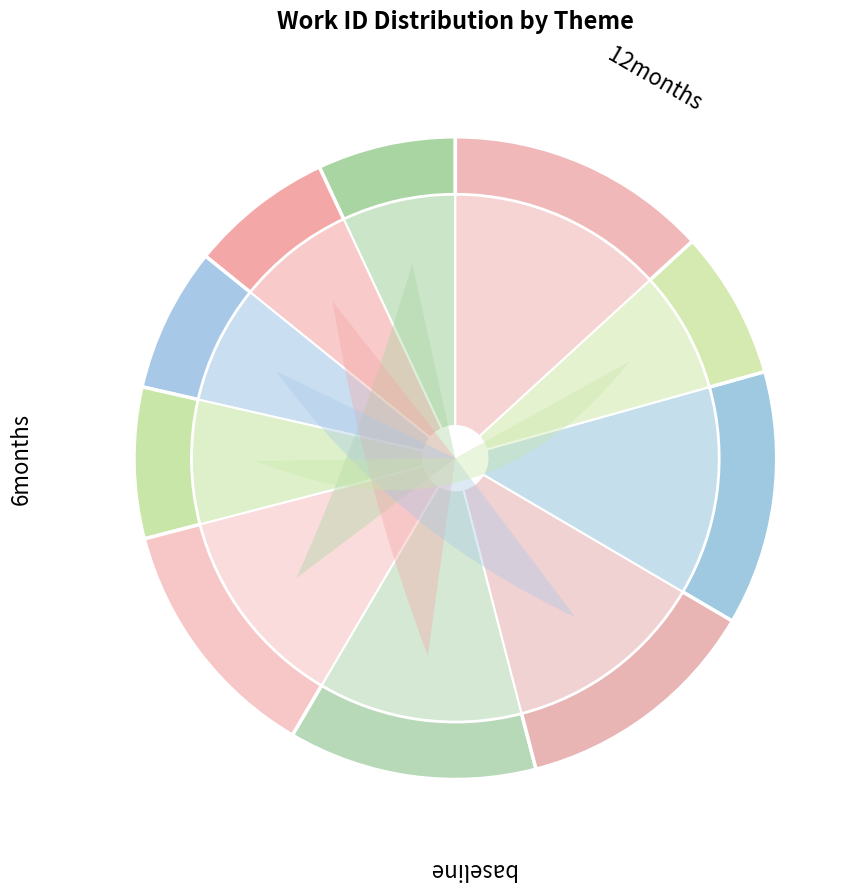

The Flourishes slice represents 13% of the pie. True or false?

True